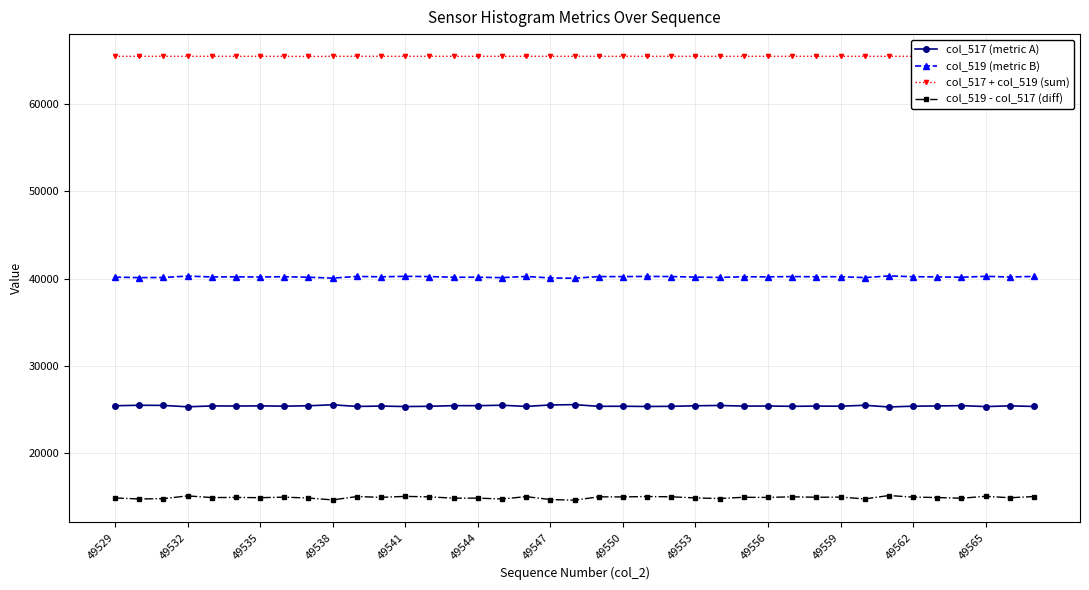

At how many categories does at least one series exceed 65031?

39